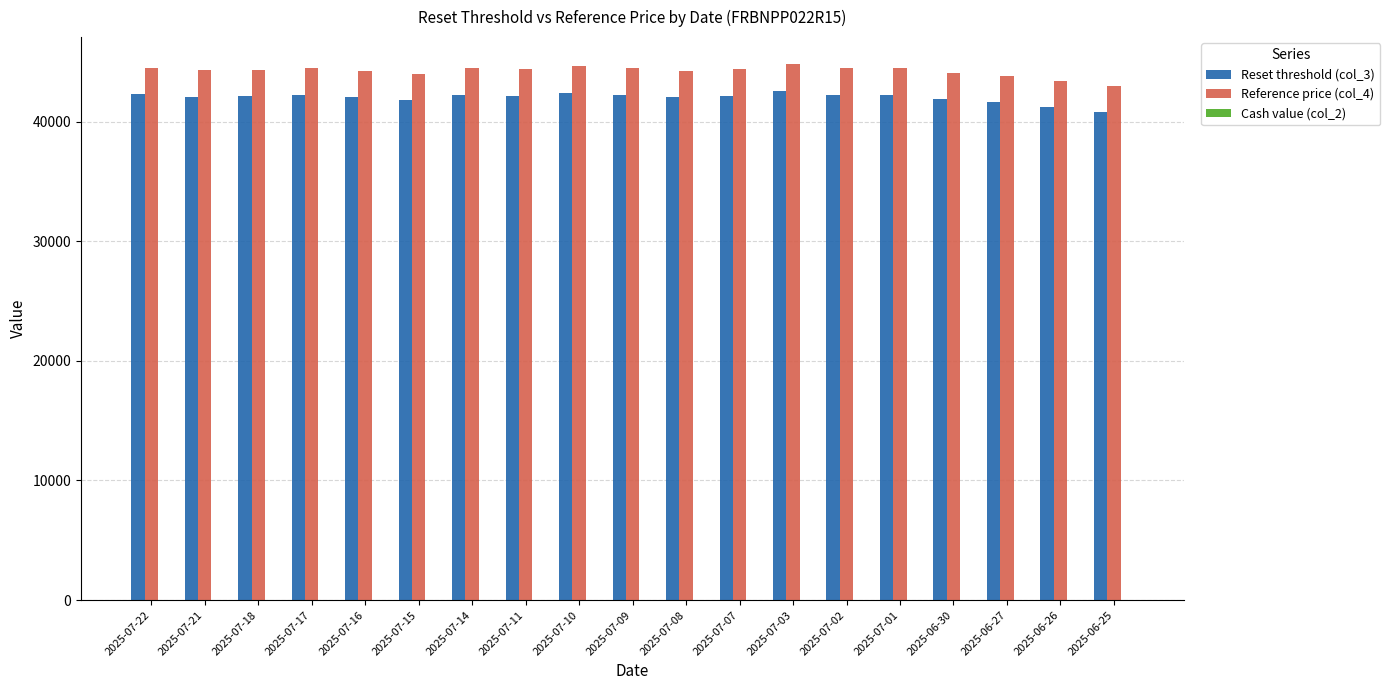

Read the Reset threshold (col_3) value at 2025-07-16.

42042.0